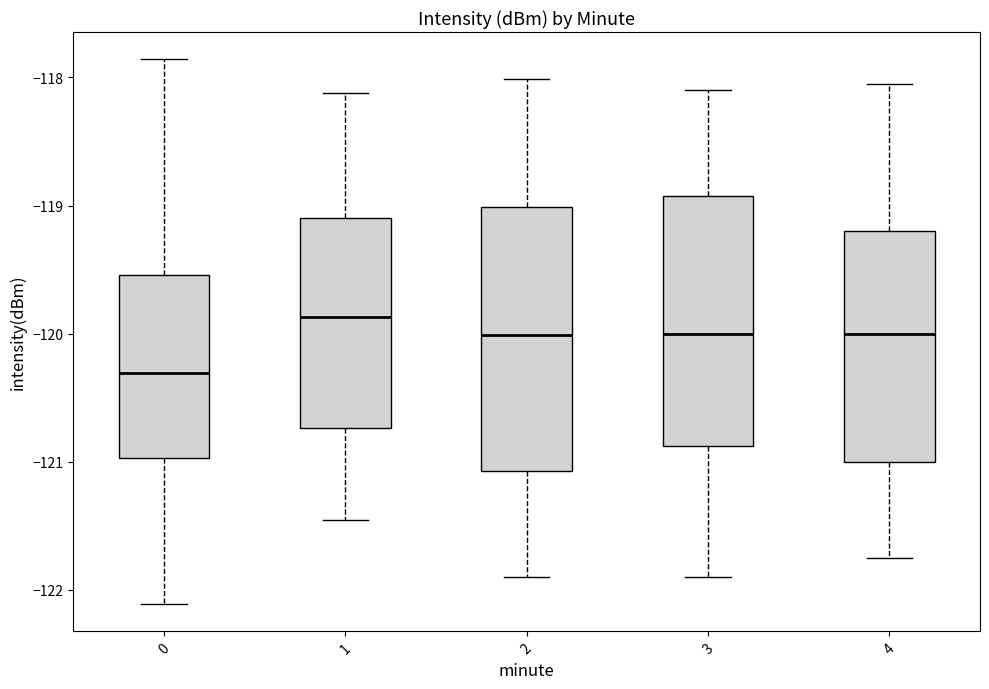

Where does the upper whisker of the box at x = 4 end on the y-axis? The values are not printed on the chart, so give them approximately, as read against the axis.

-118.0